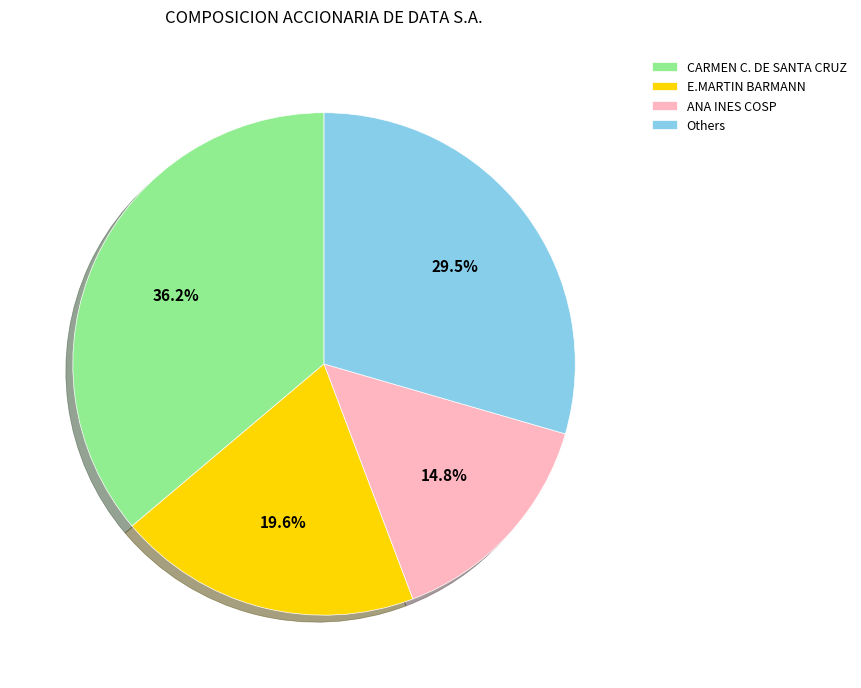

Does Others represent more than half of the total?

No